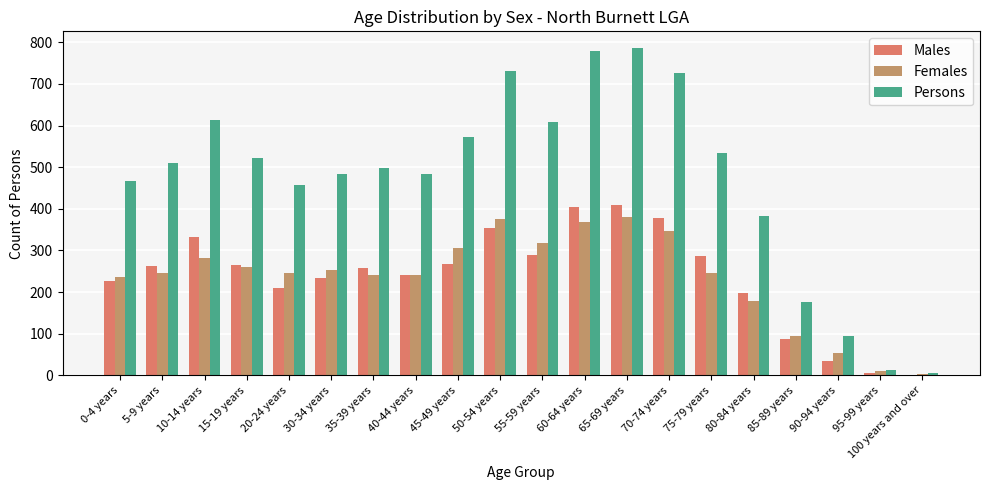

The value of Persons at 0-4 years is 466. True or false?

True